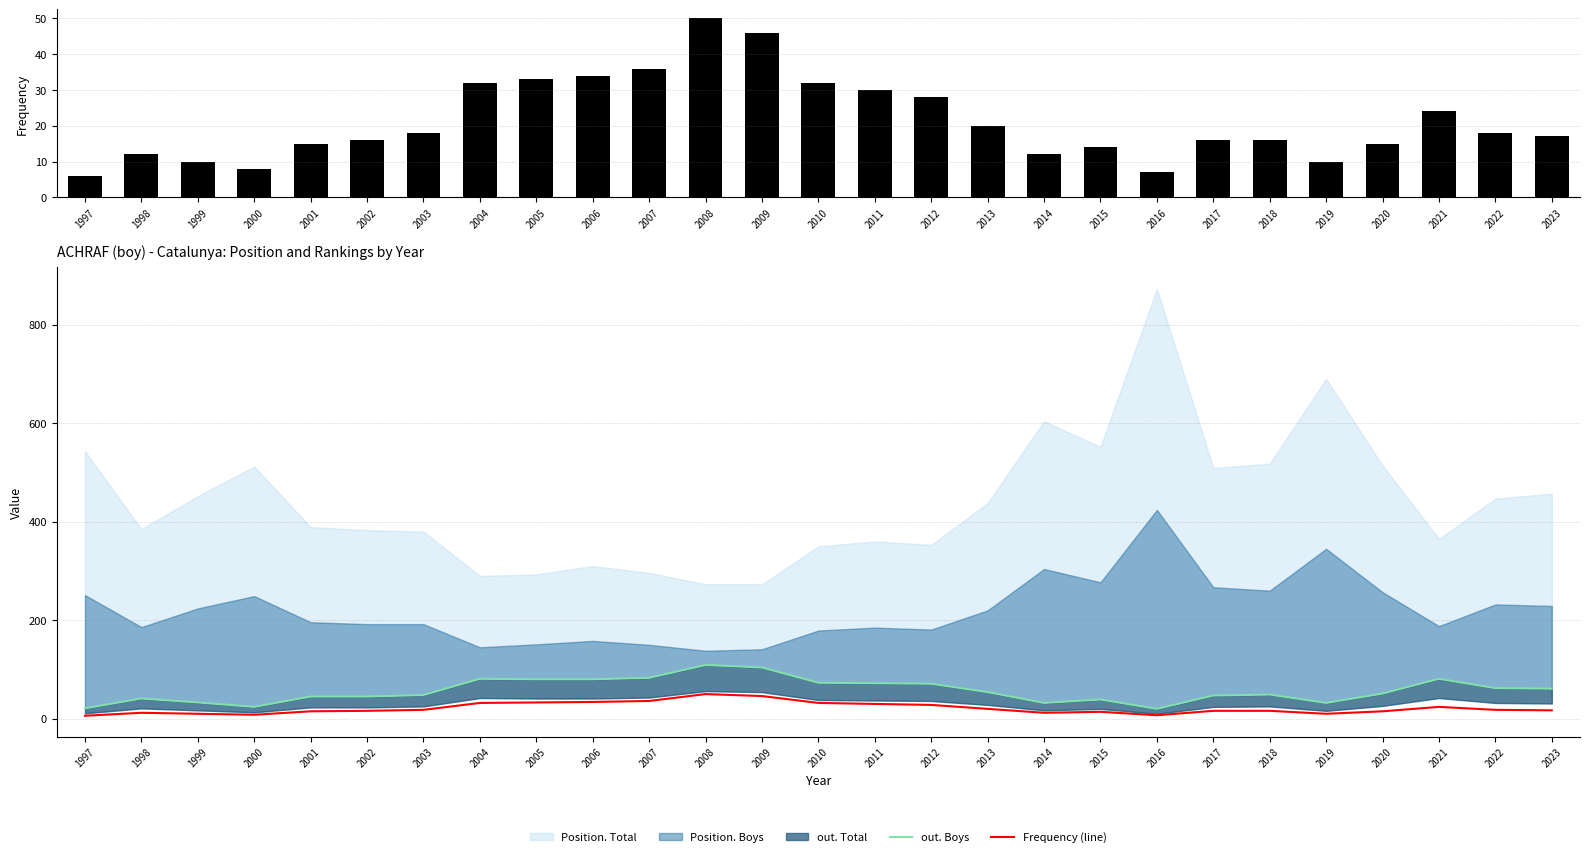

Which series has the largest range (max minus min)?

out. Boys